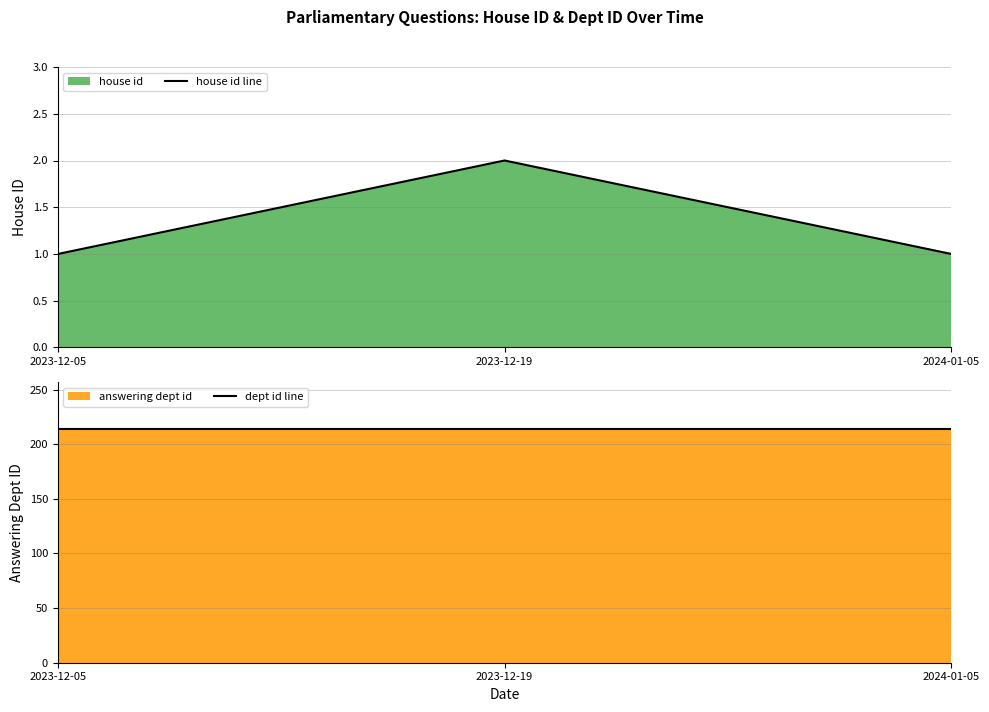

Reading left to right, list all the values displayed in this chart.

house id line: 1	2	1
dept id line: 214	214	214